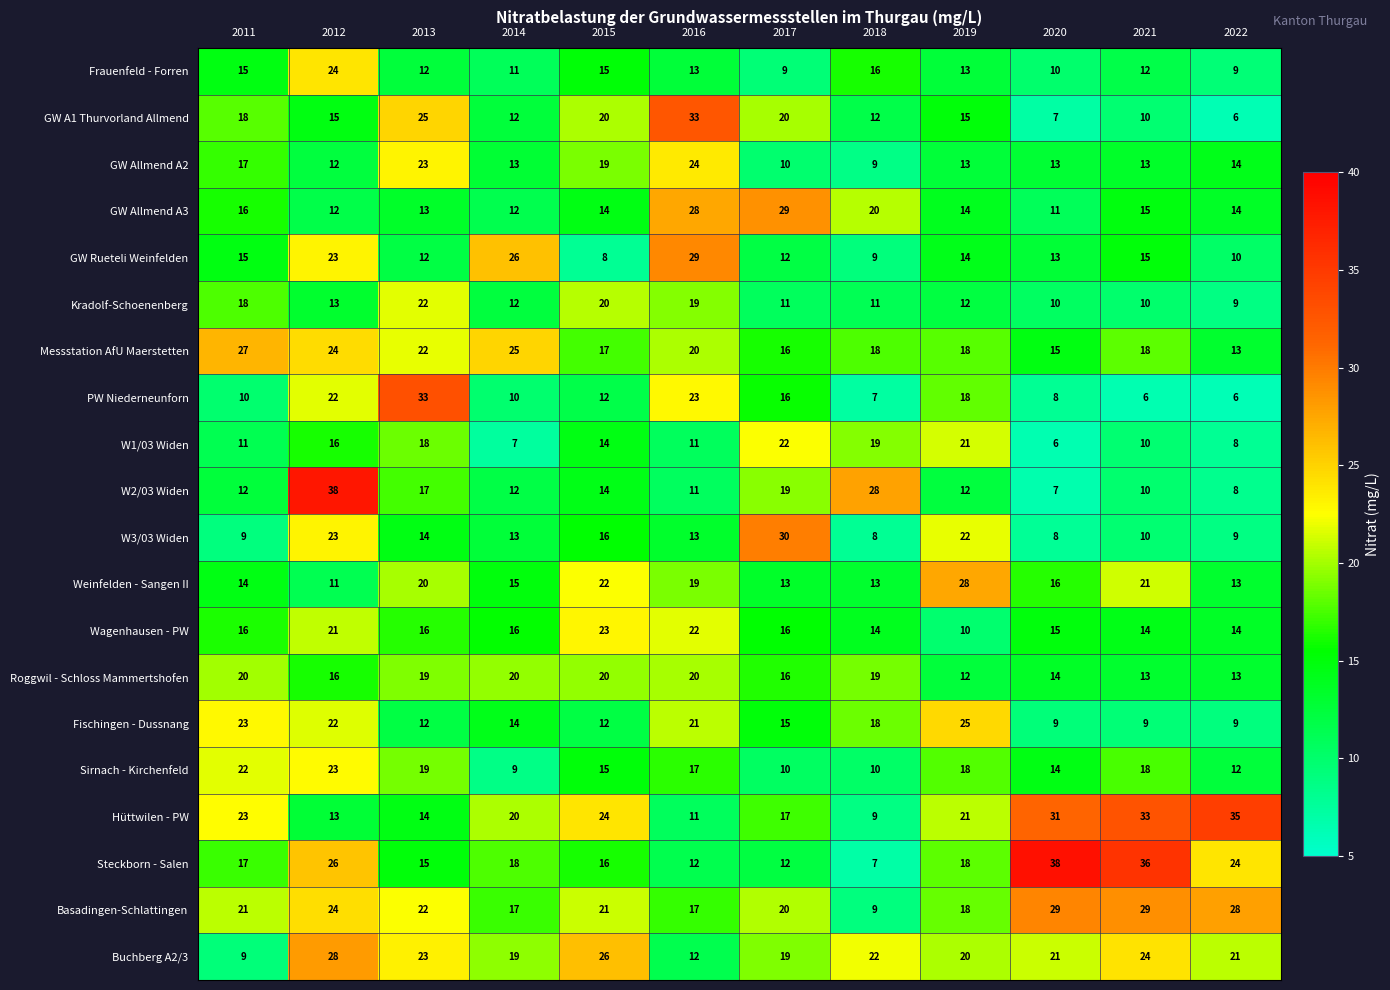

What is the smallest value displayed?

6